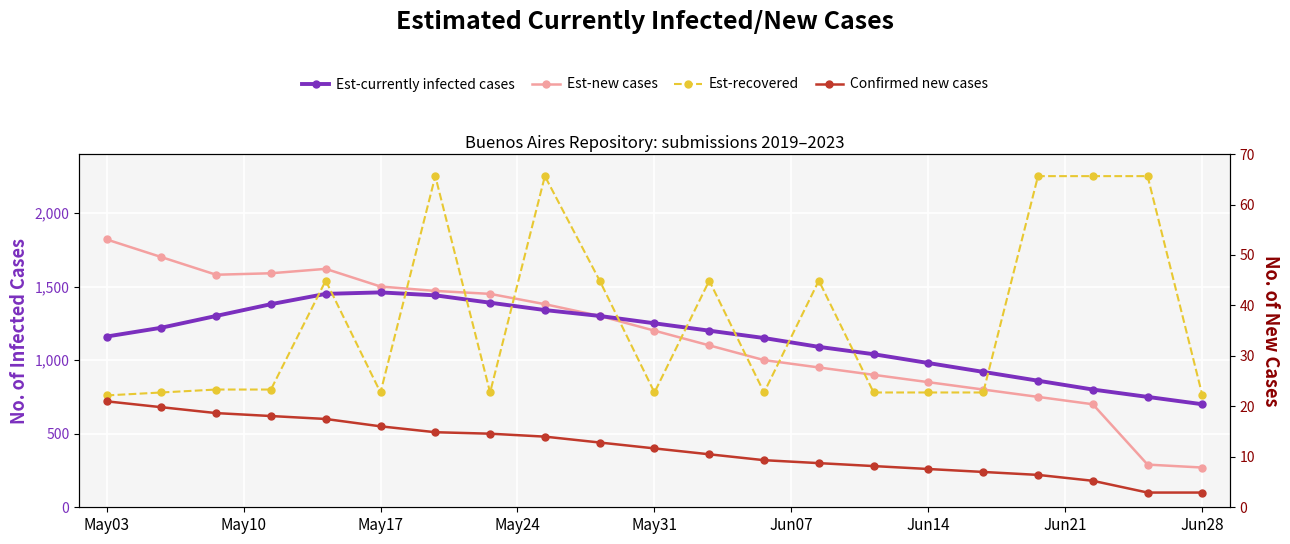

How many interior local peaks does the Est-new cases series have?

1